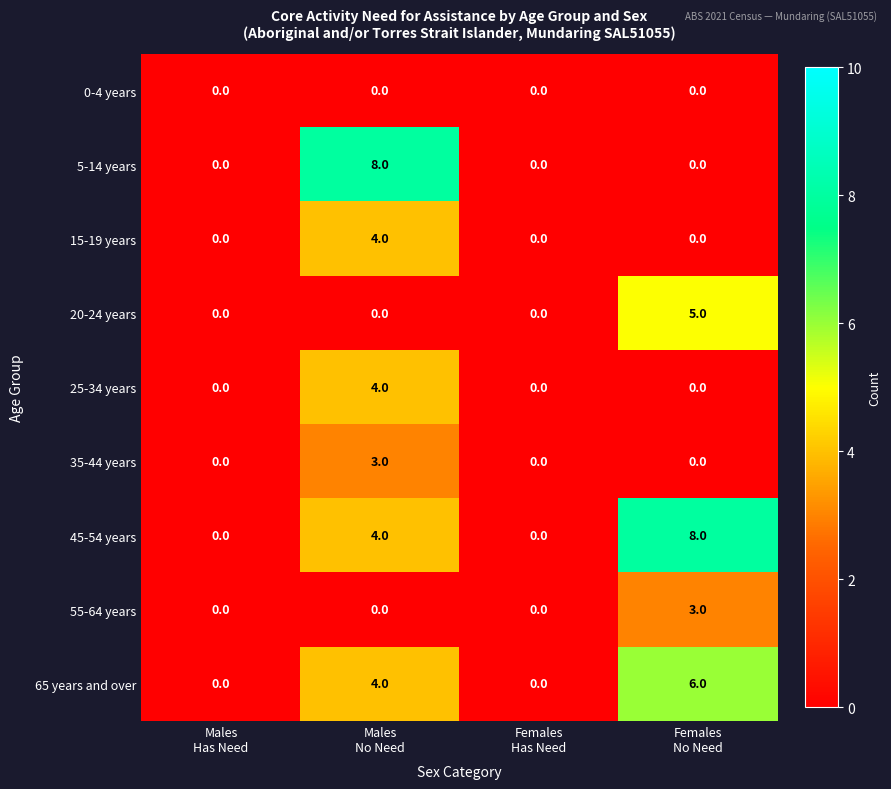

What is the sum of all 25-34 years values?

4